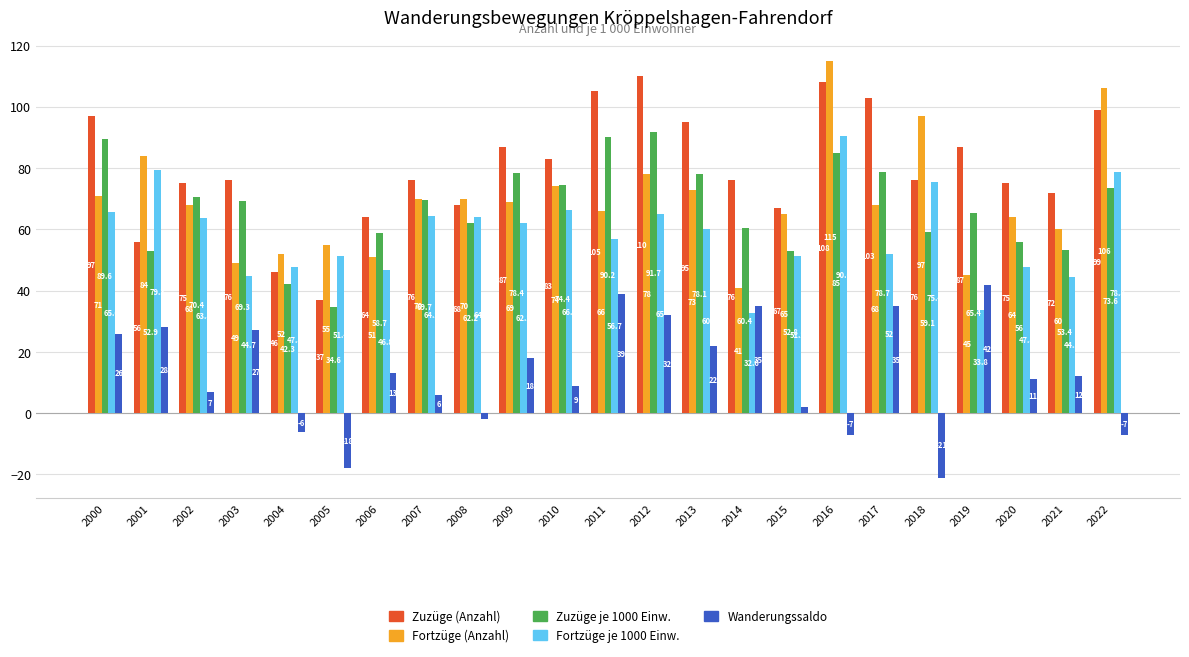

Which label corresponds to the smallest value in the chart?

2018